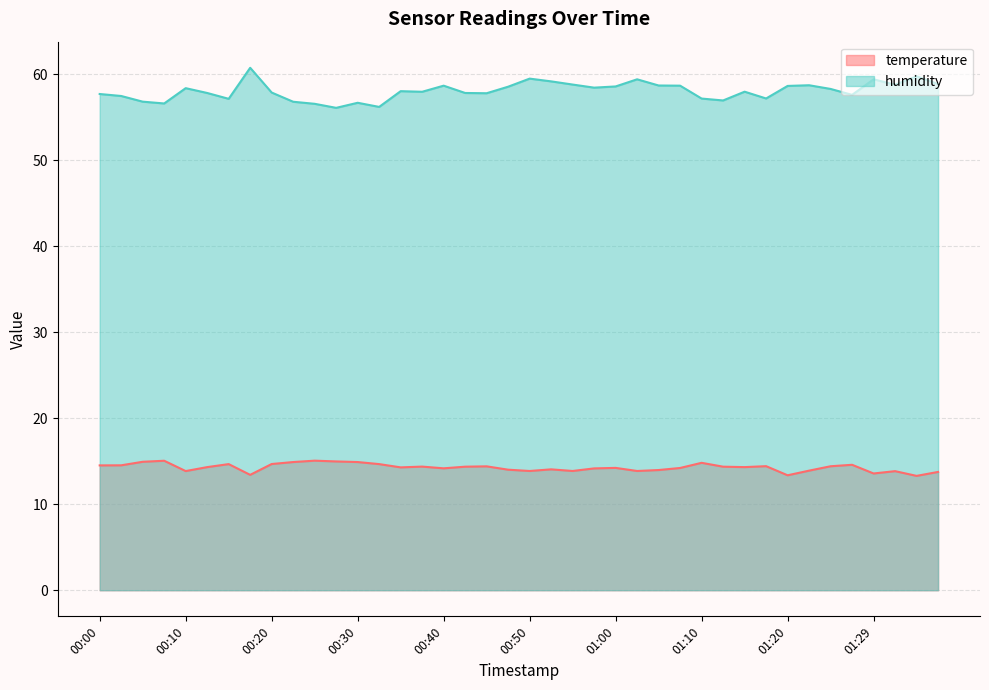

What is the sum of all humidity values?

2323.1